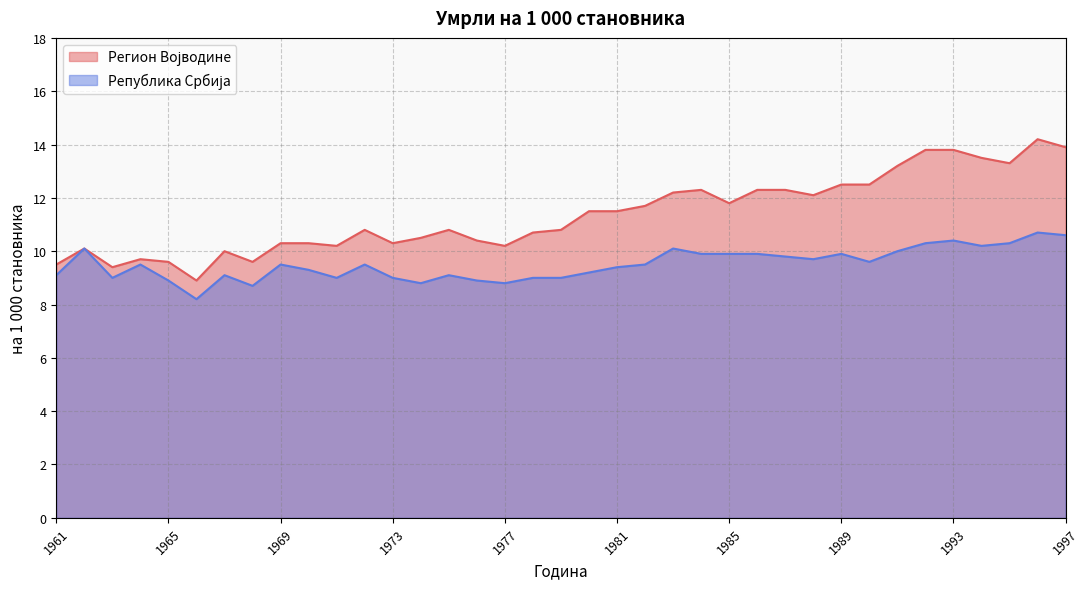

Which series changed the most between 1970 and 1982?

Регион Војводине